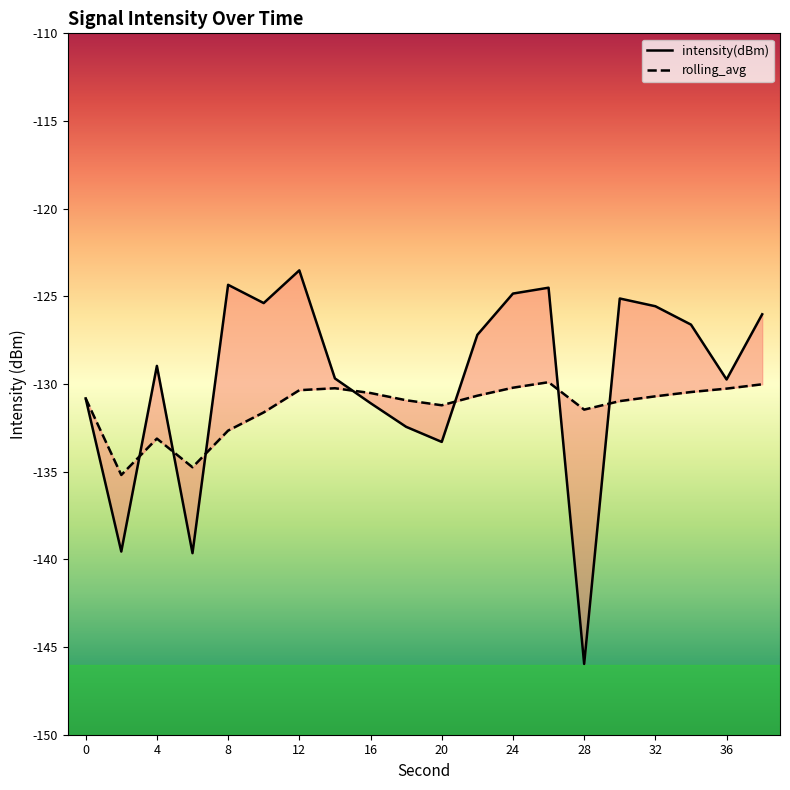

What is the minimum value for intensity(dBm)?

-146.0